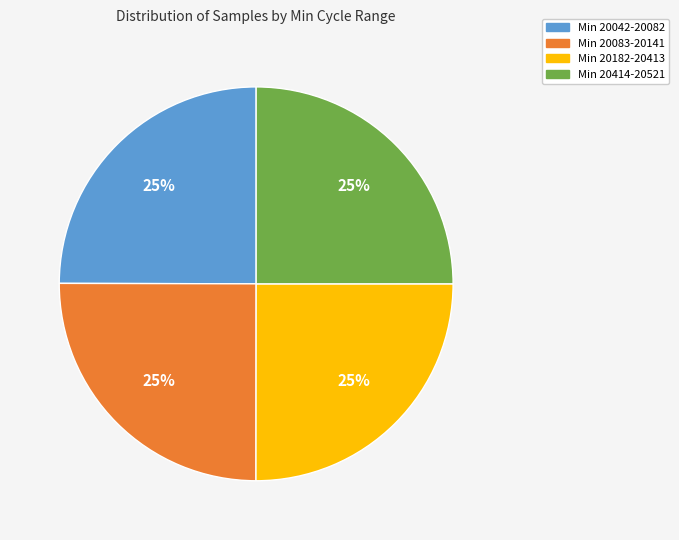

To the nearest percent, what is the average slice percentage?

25%